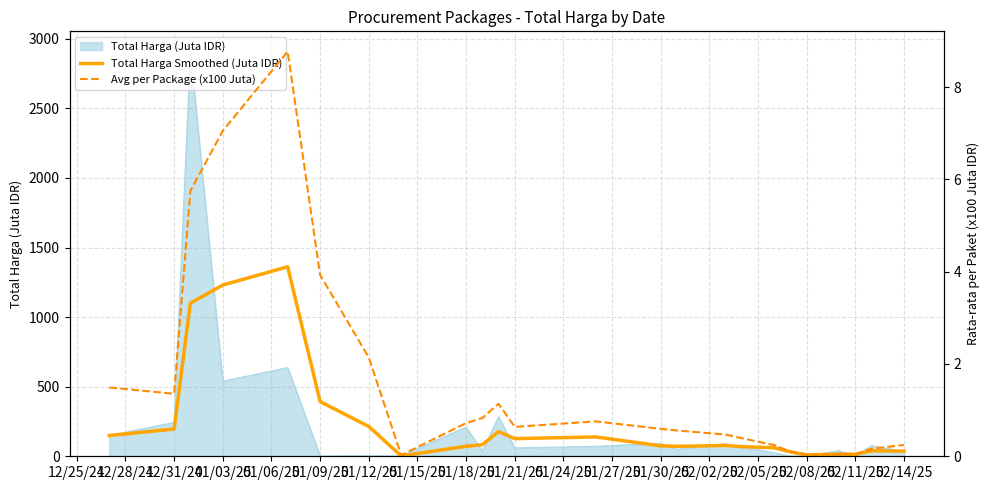

True or false: Total Harga Smoothed (Juta IDR) has more than 2 interior local peaks.

True